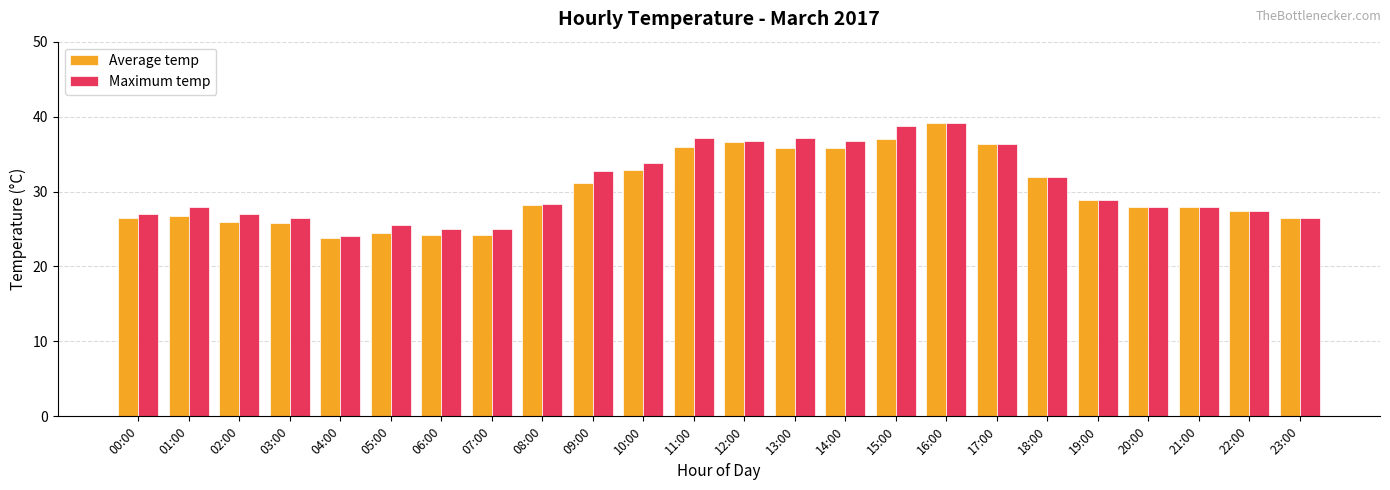

What is the average value of the Maximum temp series?

30.7